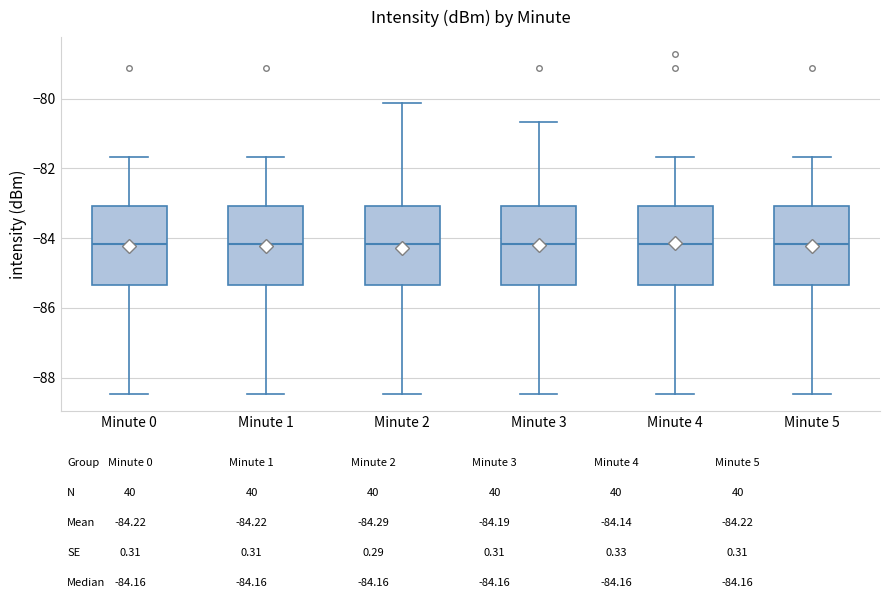

Reading left to right, transcribe this box plot: for each box, give where its median line is, the range the box spans, and where its two whiskers end, as read against the y-axis. The values are not printed on the chart, so give them approximately, as read against the axis.

Minute 0: median -84.2, box -85.4 to -83.0, whiskers -88.4 to -81.6
Minute 1: median -84.2, box -85.4 to -83.0, whiskers -88.4 to -81.6
Minute 2: median -84.2, box -85.4 to -83.0, whiskers -88.4 to -80.2
Minute 3: median -84.2, box -85.4 to -83.0, whiskers -88.4 to -80.6
Minute 4: median -84.2, box -85.4 to -83.0, whiskers -88.4 to -81.6
Minute 5: median -84.2, box -85.4 to -83.0, whiskers -88.4 to -81.6